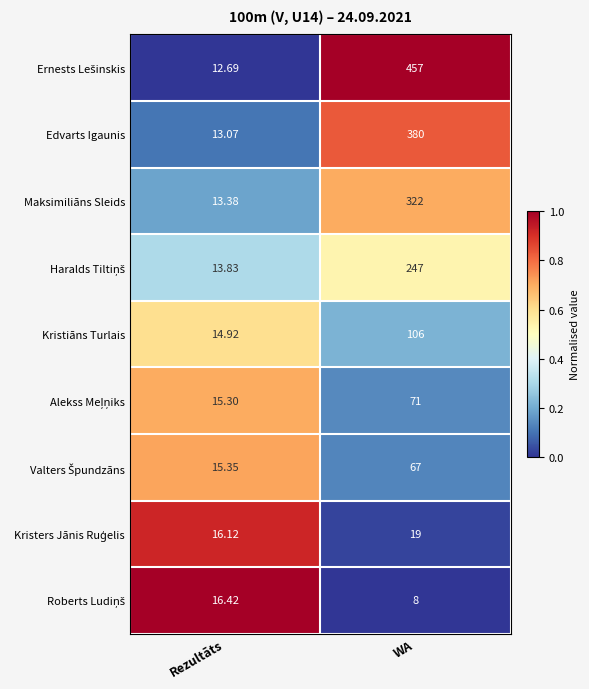

At which category is the sum across all series the highest?

WA